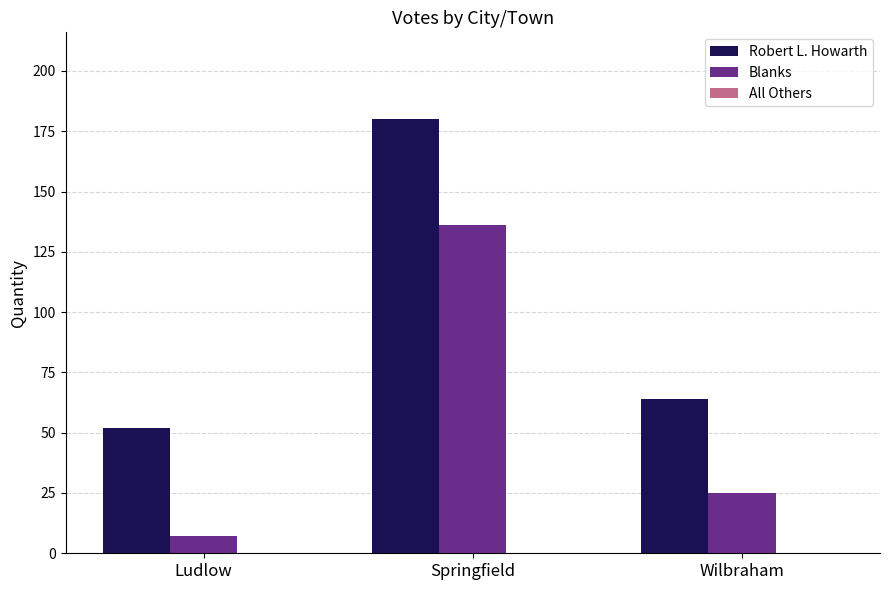

List the series in order of their peak value, lowest first.

Blanks, Robert L. Howarth